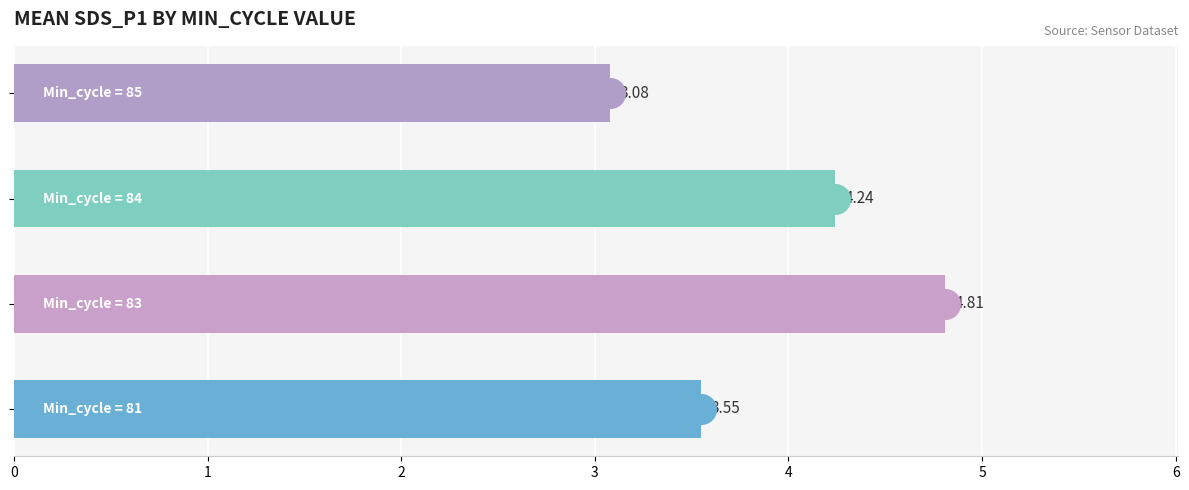

Approximately how many times larger is the value at 0 compared to 2?

0.8